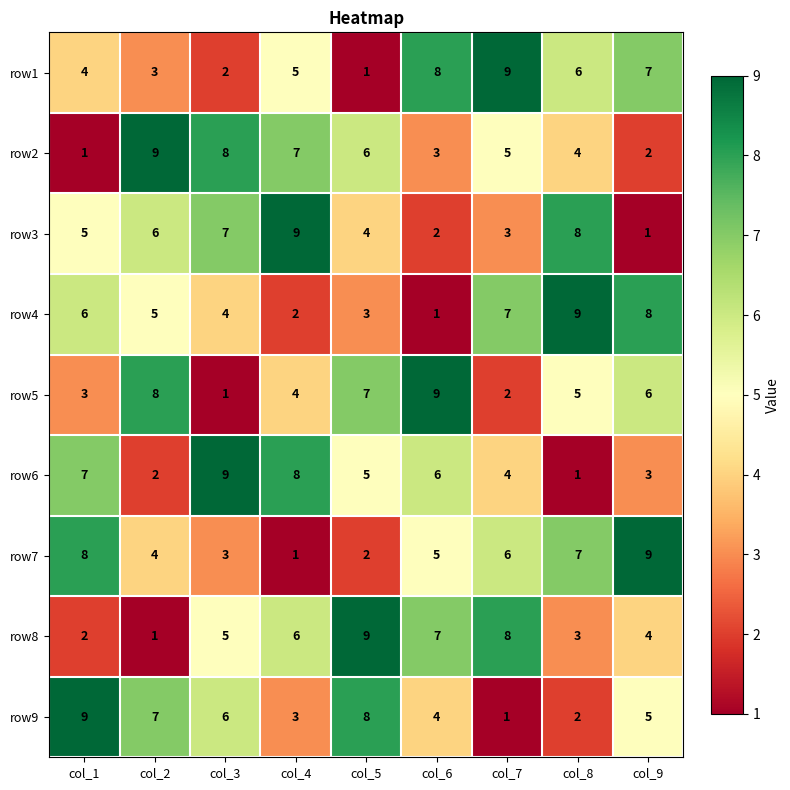

Where is row7 nearest to the value 5?

col_6